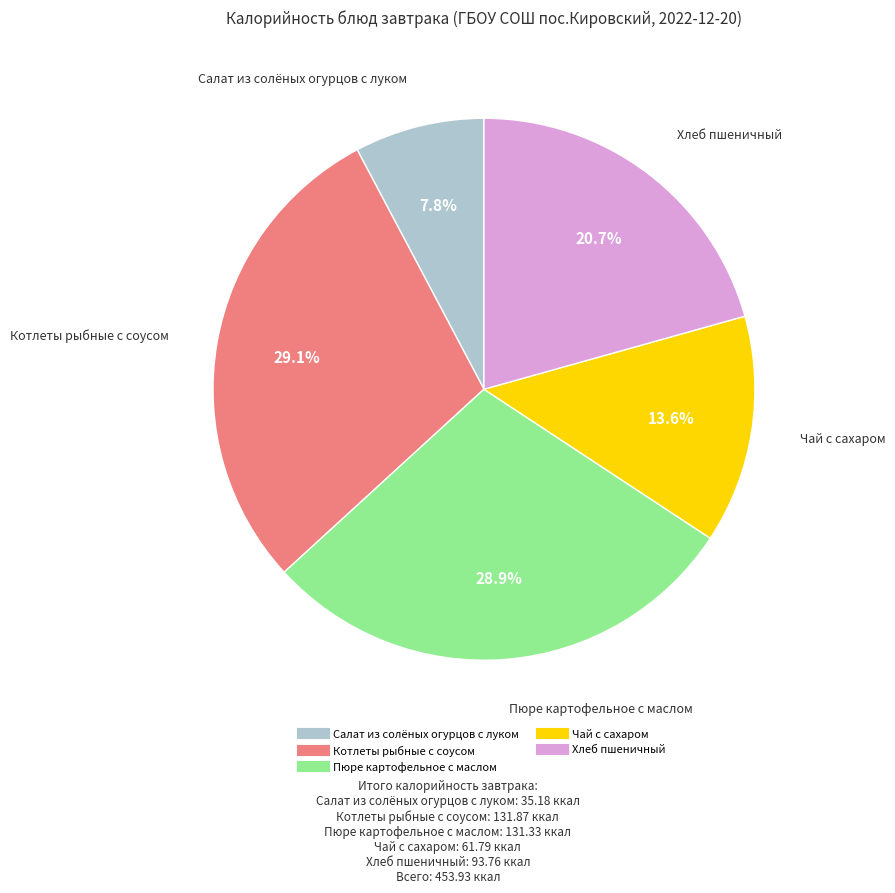

Does Хлеб пшеничный represent more than half of the total?

No